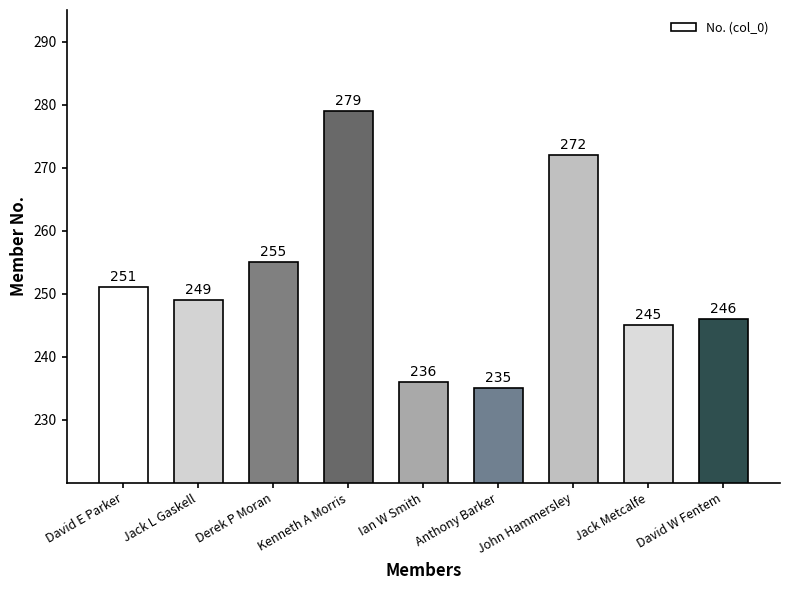

Rank the categories by value from highest to lowest.

Kenneth A Morris, John Hammersley, Derek P Moran, David E Parker, Jack L Gaskell, David W Fentem, Jack Metcalfe, Ian W Smith, Anthony Barker